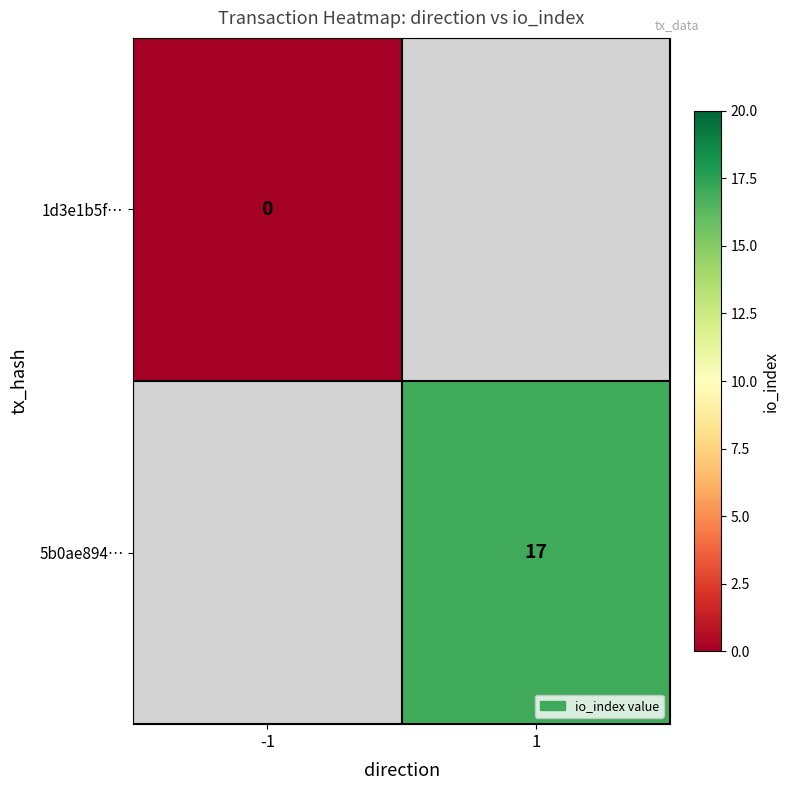

What is the maximum value shown in the chart?

17.0